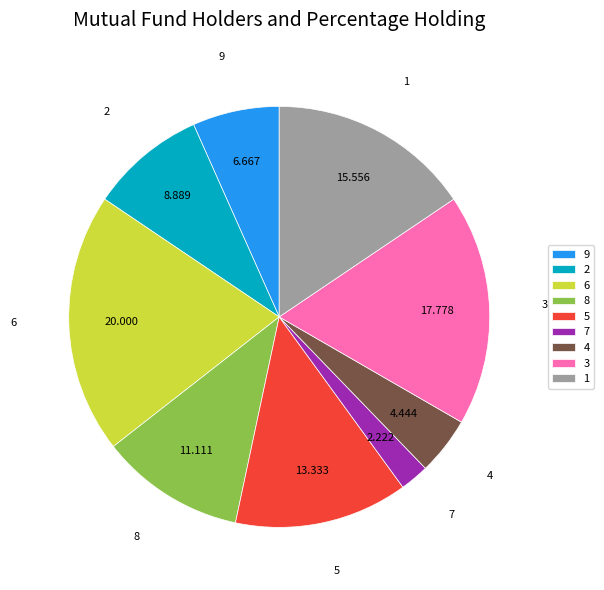

Do 4 and 5 together represent more than half of the pie?

No